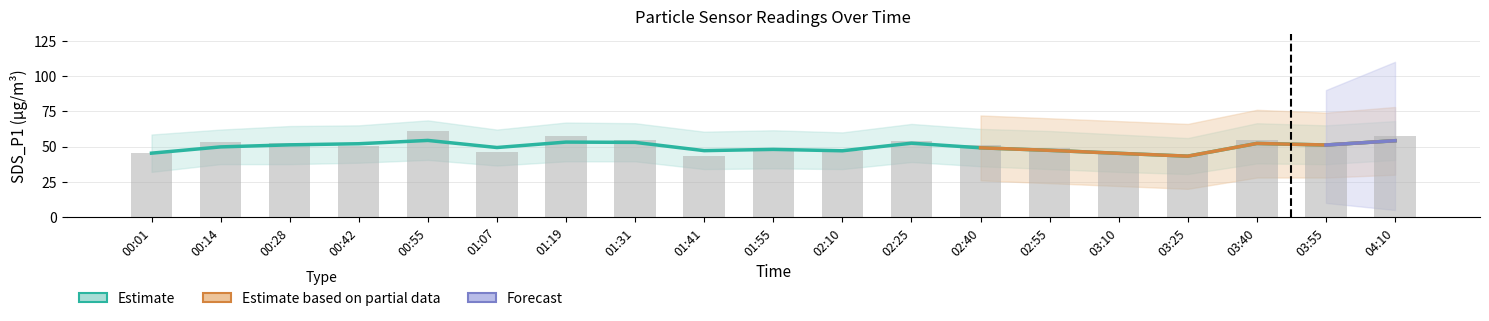

Which category has the highest value in the SDS_P1 series?

00:55